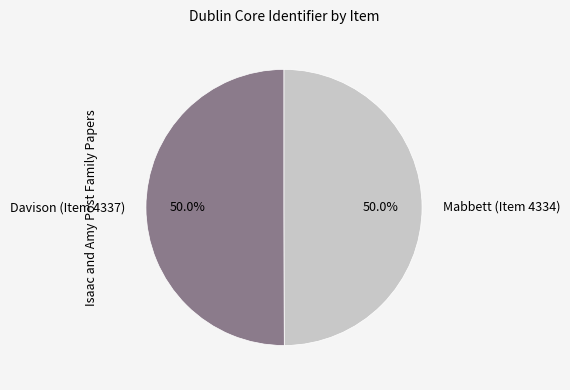

True or false: Mabbett (Item 4334) accounts for 50% of the total.

True